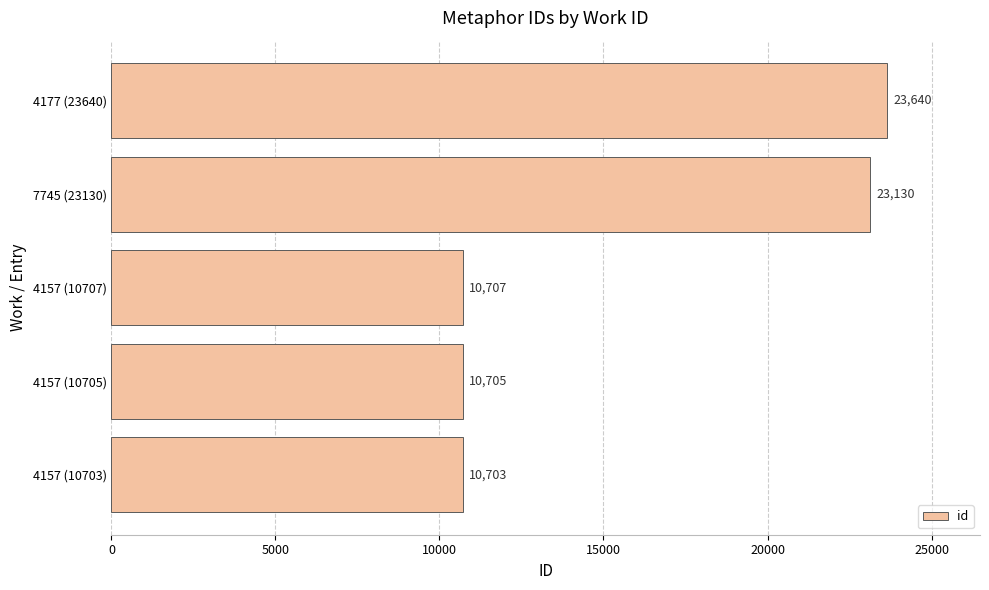

List the labels in order of value, largest first.

4177 (23640), 7745 (23130), 4157 (10707), 4157 (10705), 4157 (10703)